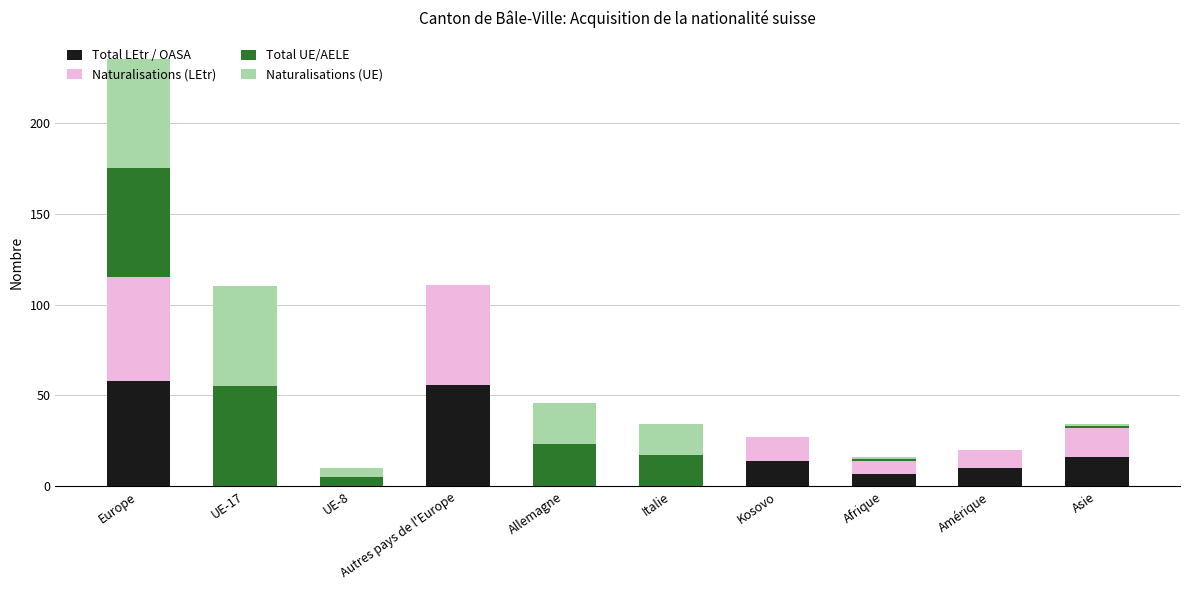

What are all the series names shown in the legend?

Total LEtr / OASA, Naturalisations (LEtr), Total UE/AELE, Naturalisations (UE)